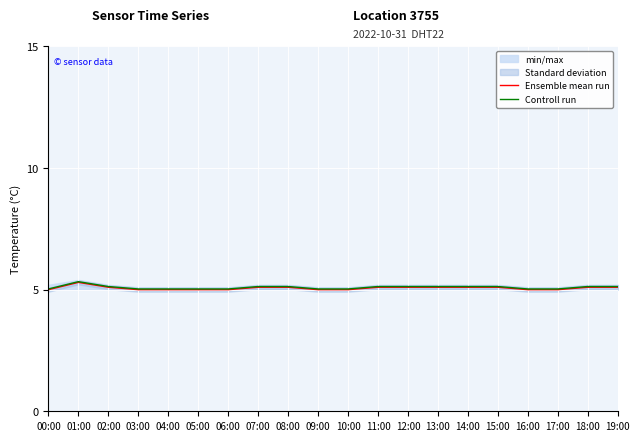

What is the total value across all series at 02:00?

10.2